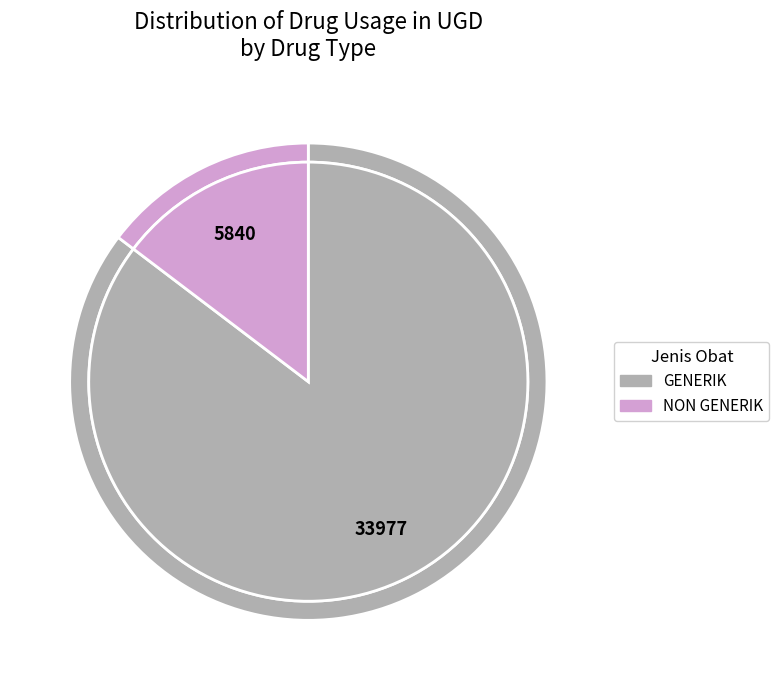

The NON GENERIK slice represents 15% of the pie. True or false?

True